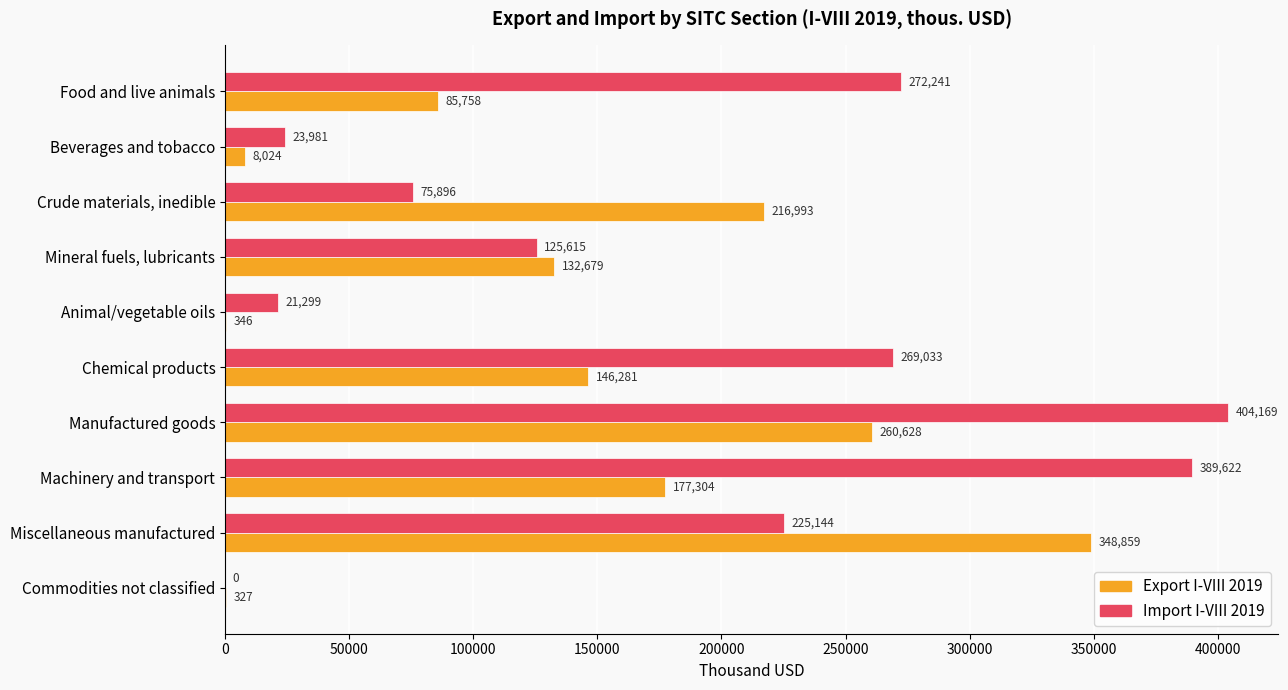

Which series changed the most between Beverages and tobacco and Machinery and transport?

Import I-VIII 2019